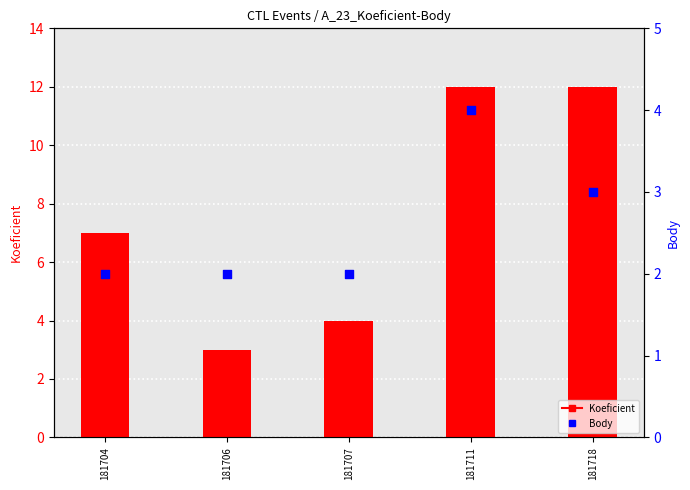

At how many categories does at least one series exceed 11?

2